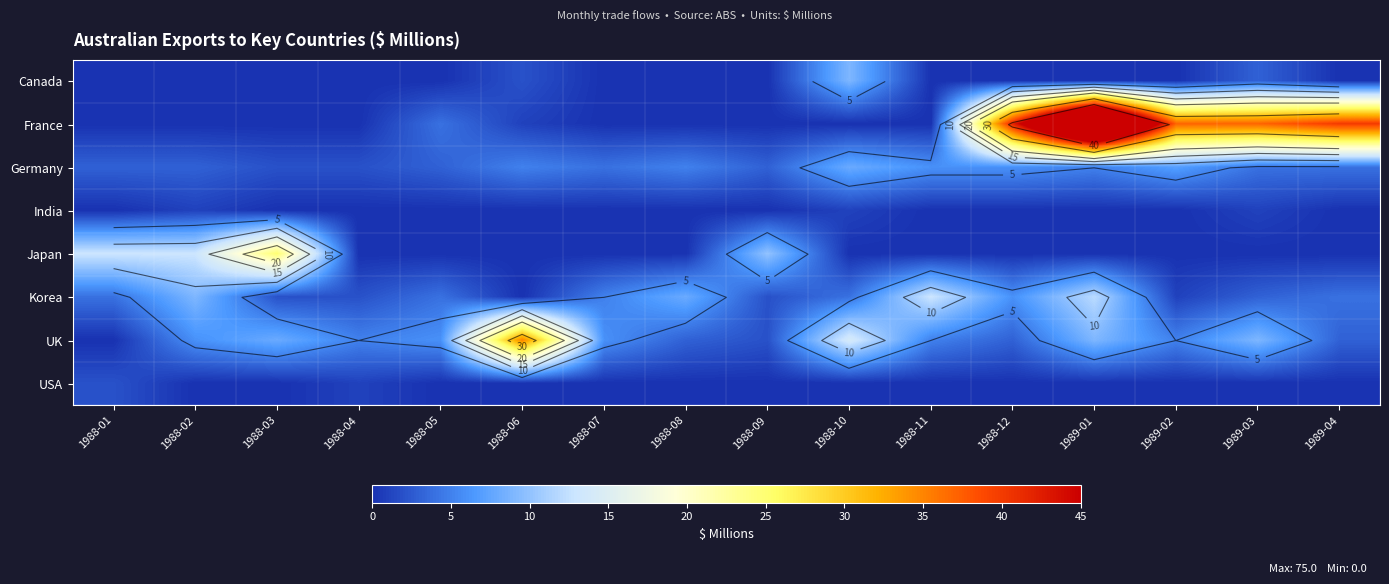

What is the total value across all series at 1989-01?

101